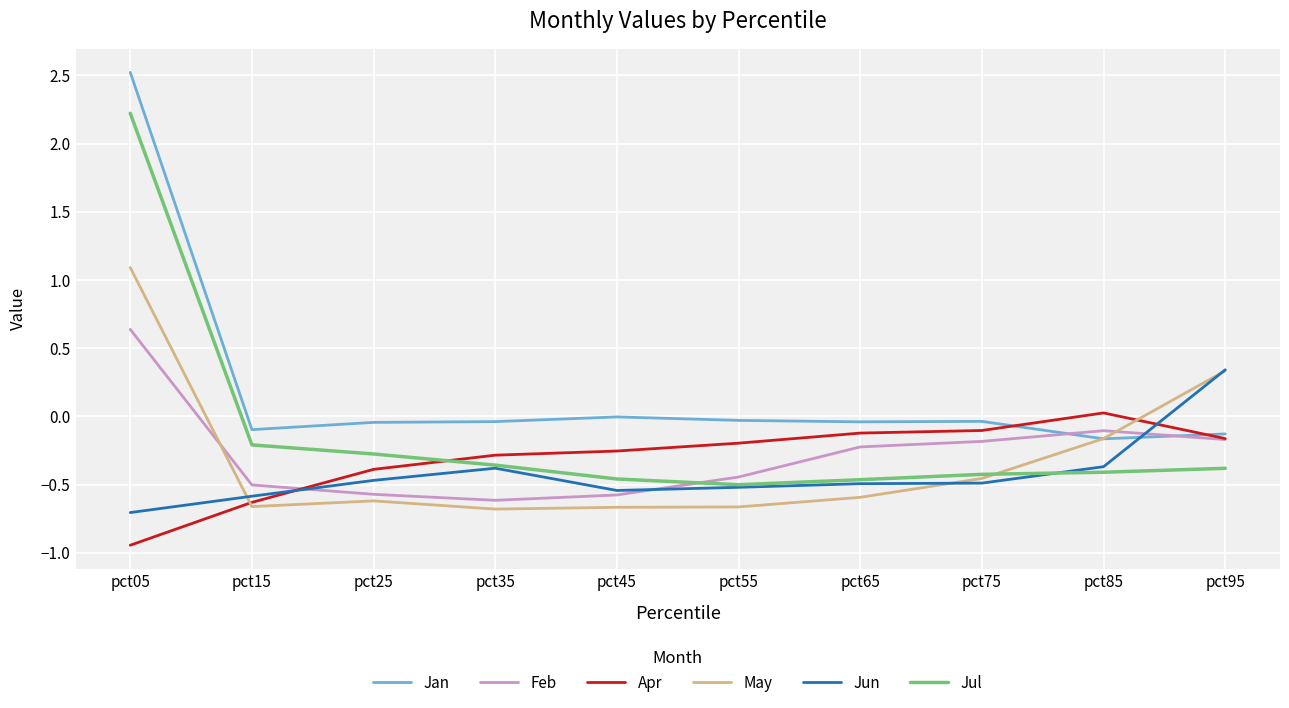

What is the average value of the Jul series?

-0.1